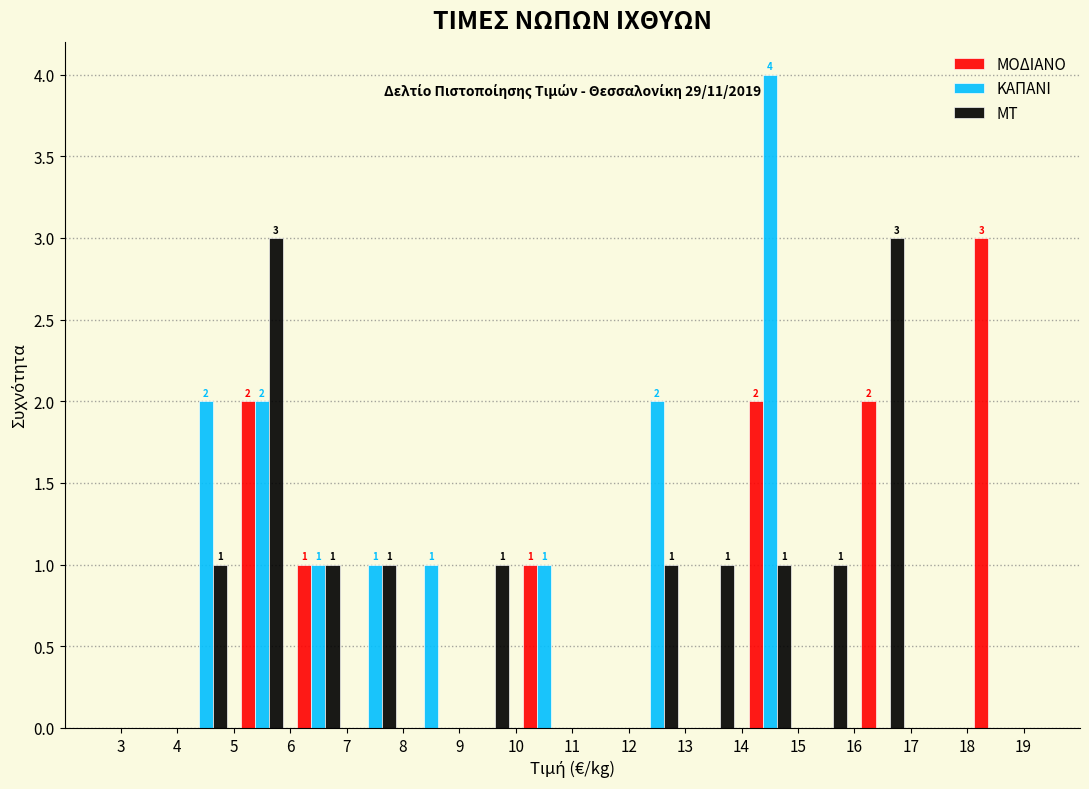

In the ΜΟΔΙΑΝΟ series, which range on the x-axis has the tallest bar?

18 to 19